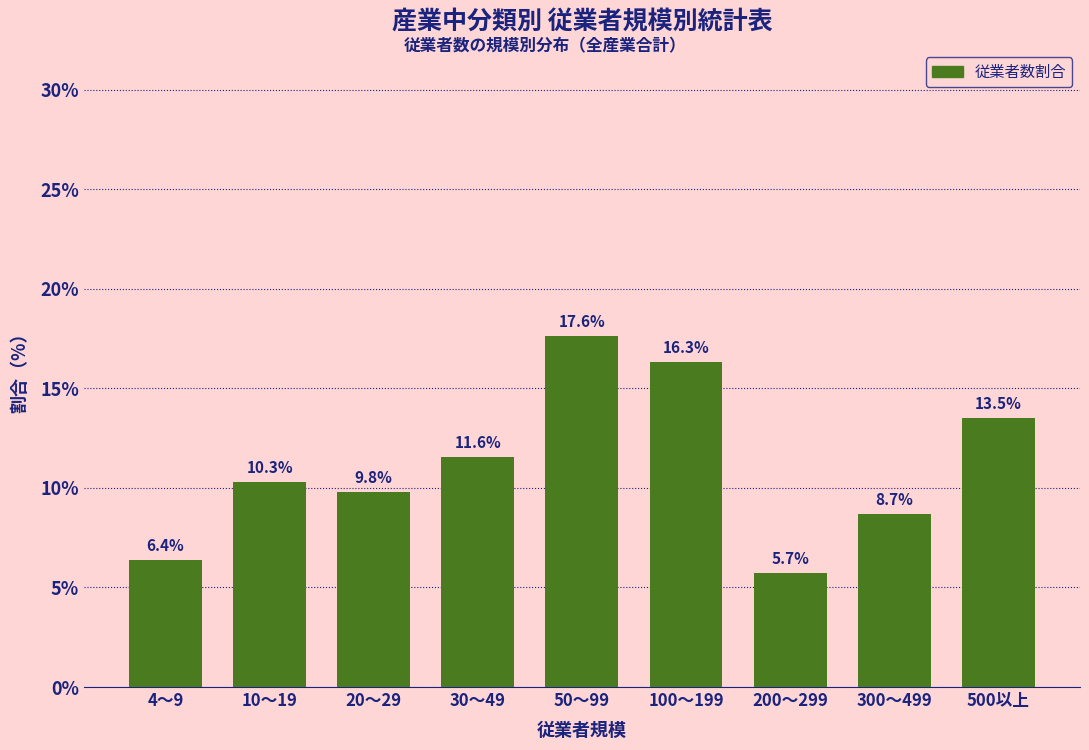

Reading right to left, list all the values displayed in this chart.

500以上=13.5	300～499=8.7	200～299=5.7	100～199=16.3	50～99=17.6	30～49=11.6	20～29=9.8	10～19=10.3	4～9=6.4